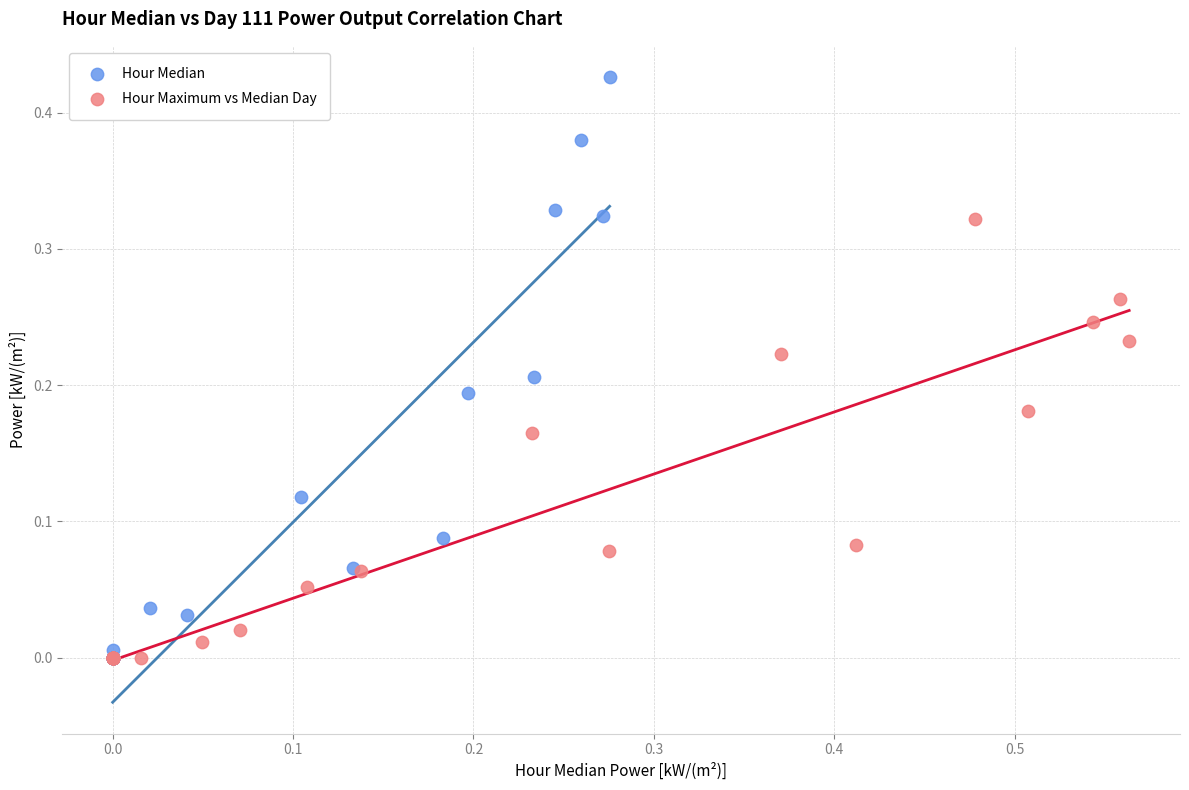

Which series contains the highest Y value?

Hour Median